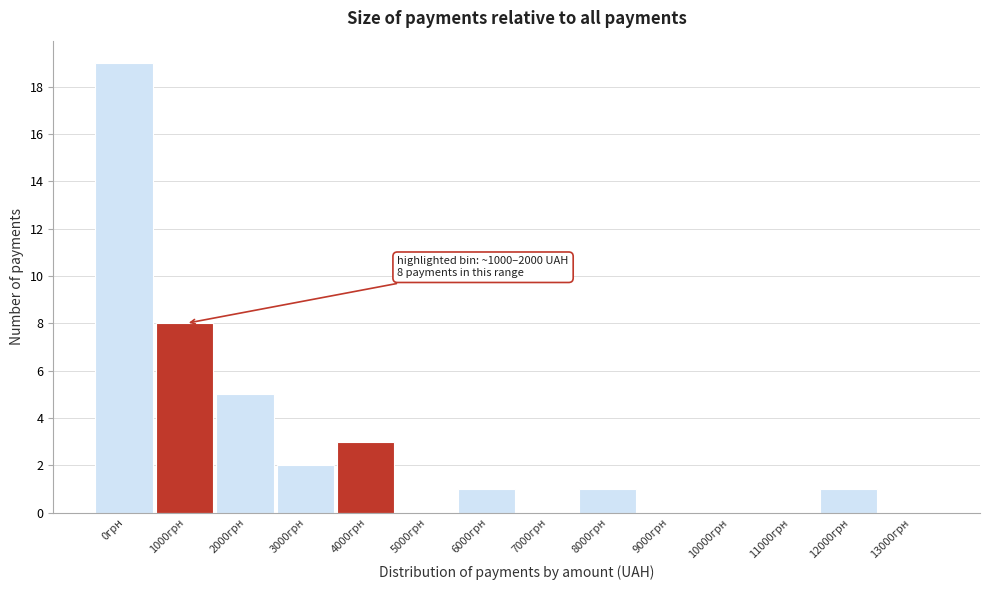

Reading right to left, list all the values displayed in this chart.

13000грн=0	12000грн=1	11000грн=0	10000грн=0	9000грн=0	8000грн=1	7000грн=0	6000грн=1	5000грн=0	4000грн=3	3000грн=2	2000грн=5	1000грн=8	0грн=19